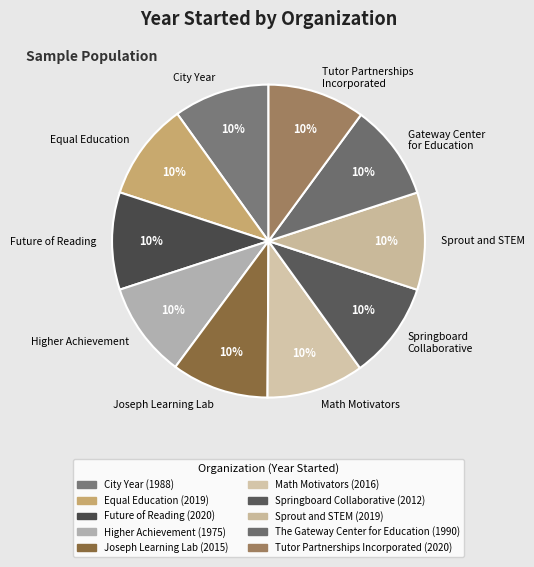

What percentage is the Math Motivators slice, to the nearest percent?

10%